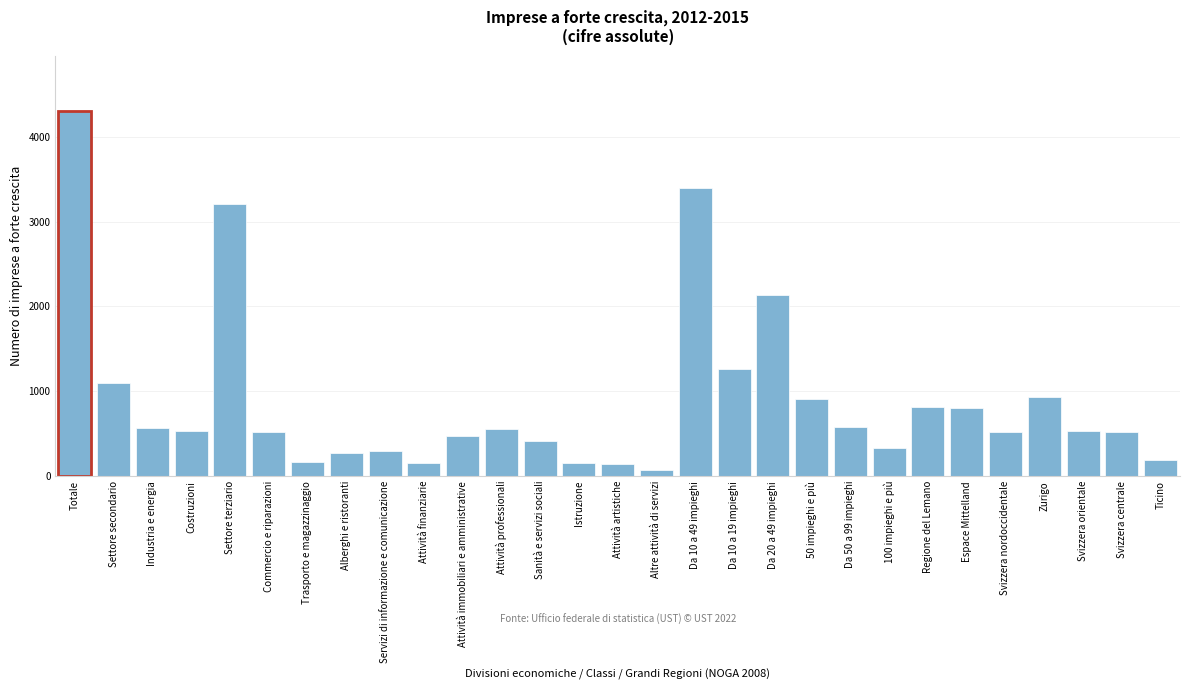

At which label is the value closest to 2188?

Da 20 a 49 impieghi